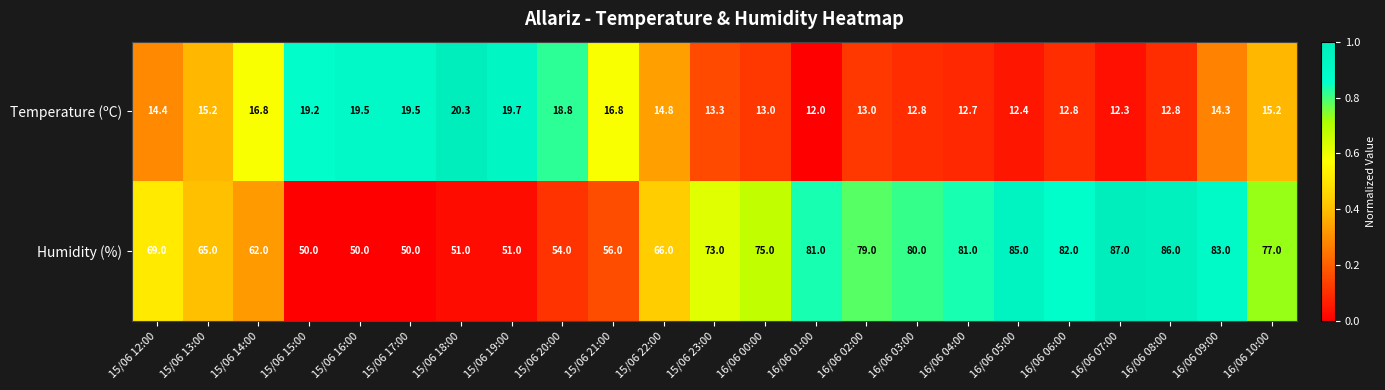

What is the difference between the highest and lowest values at 16/06 10:00?

61.8